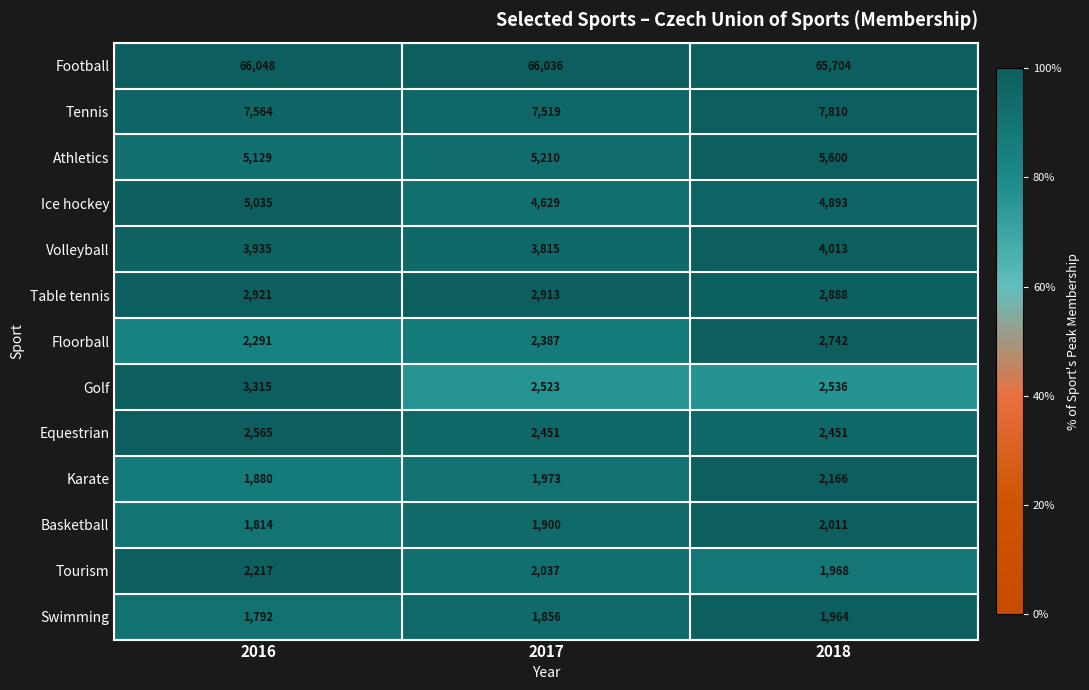

What is the smallest value displayed?

1792